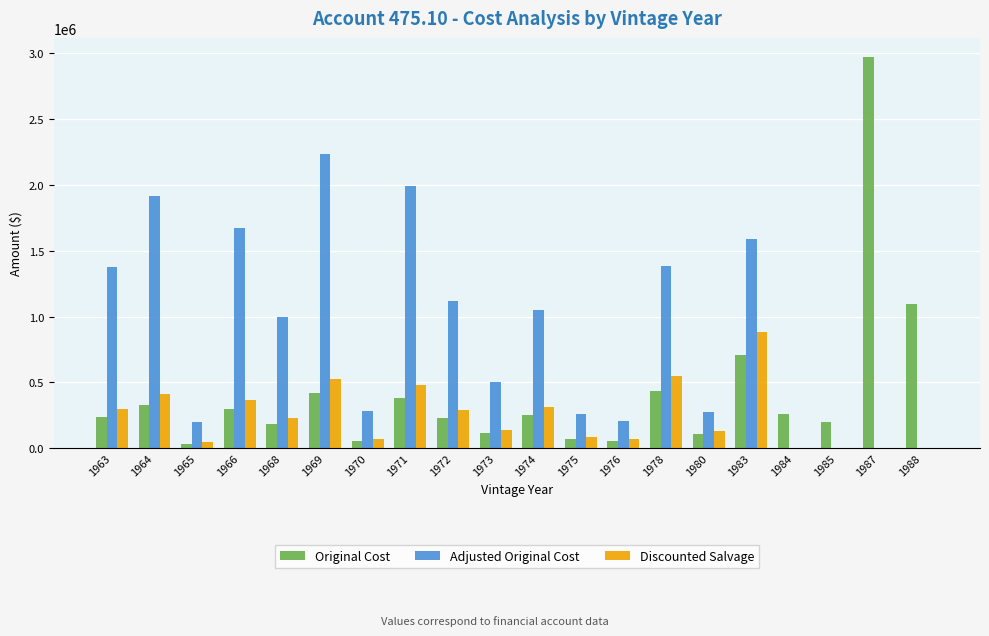

What is the spread (max minus min) of values at 1975?

195307.5